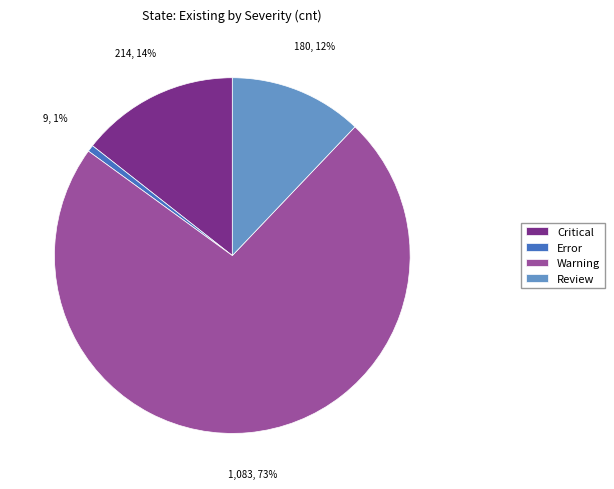

Does Warning represent more than half of the total?

Yes